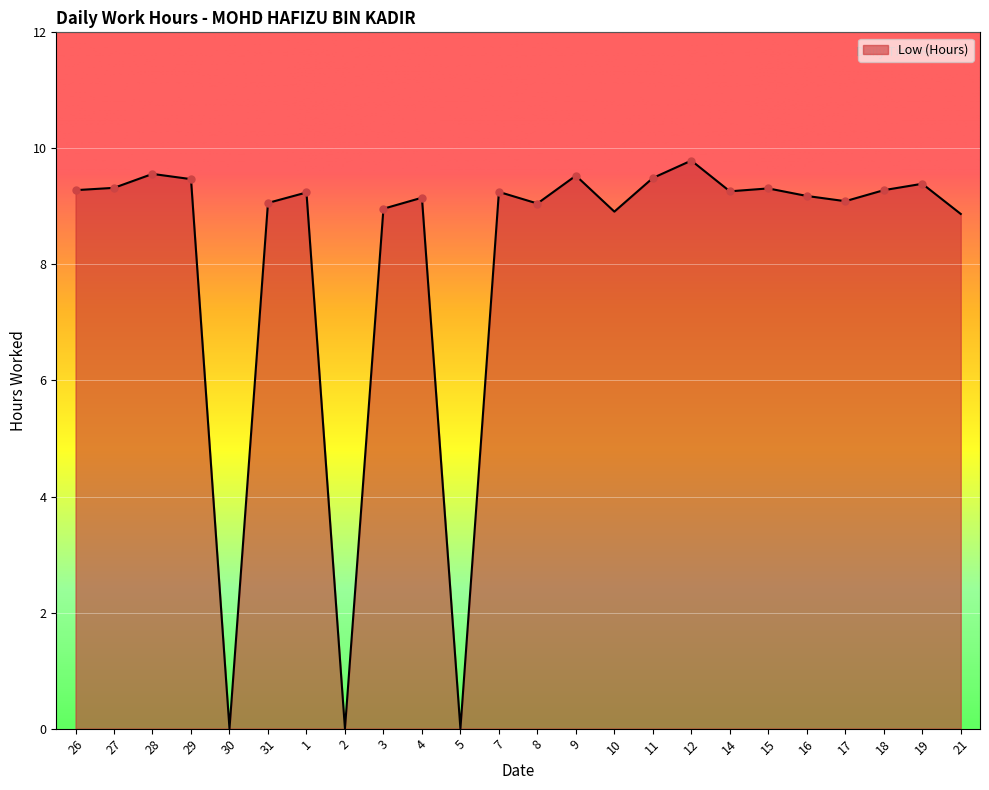

Between 7 and 31, which is larger?

7